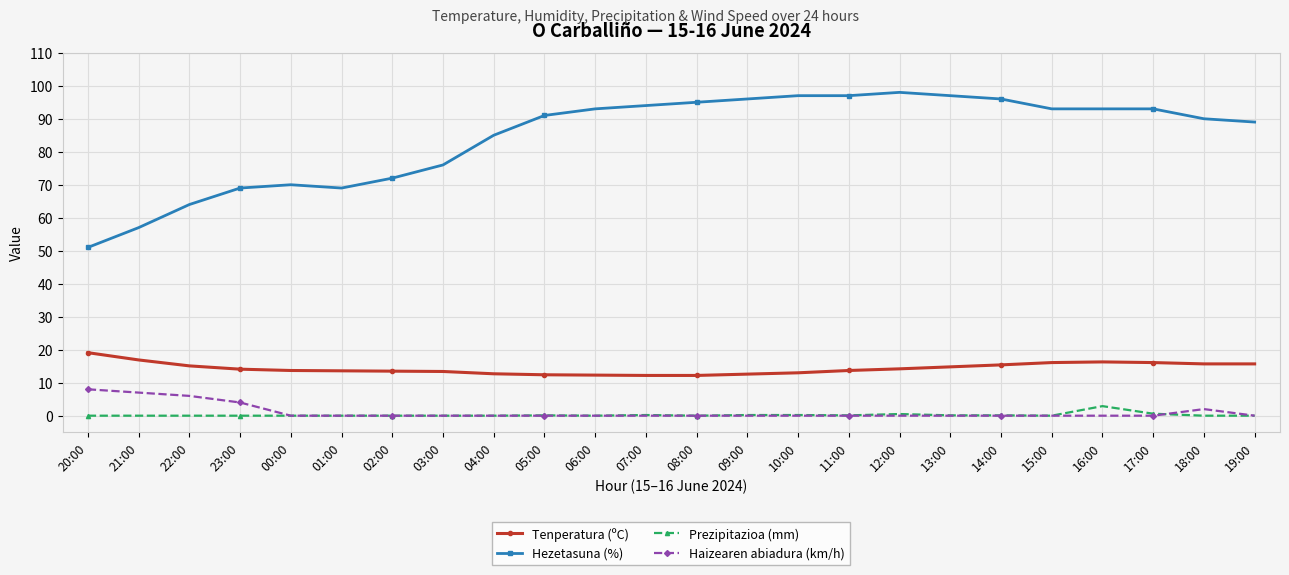

Is the value of Hezetasuna (%) at 20:00 greater than the value of Haizearen abiadura (km/h) at 20:00?

Yes